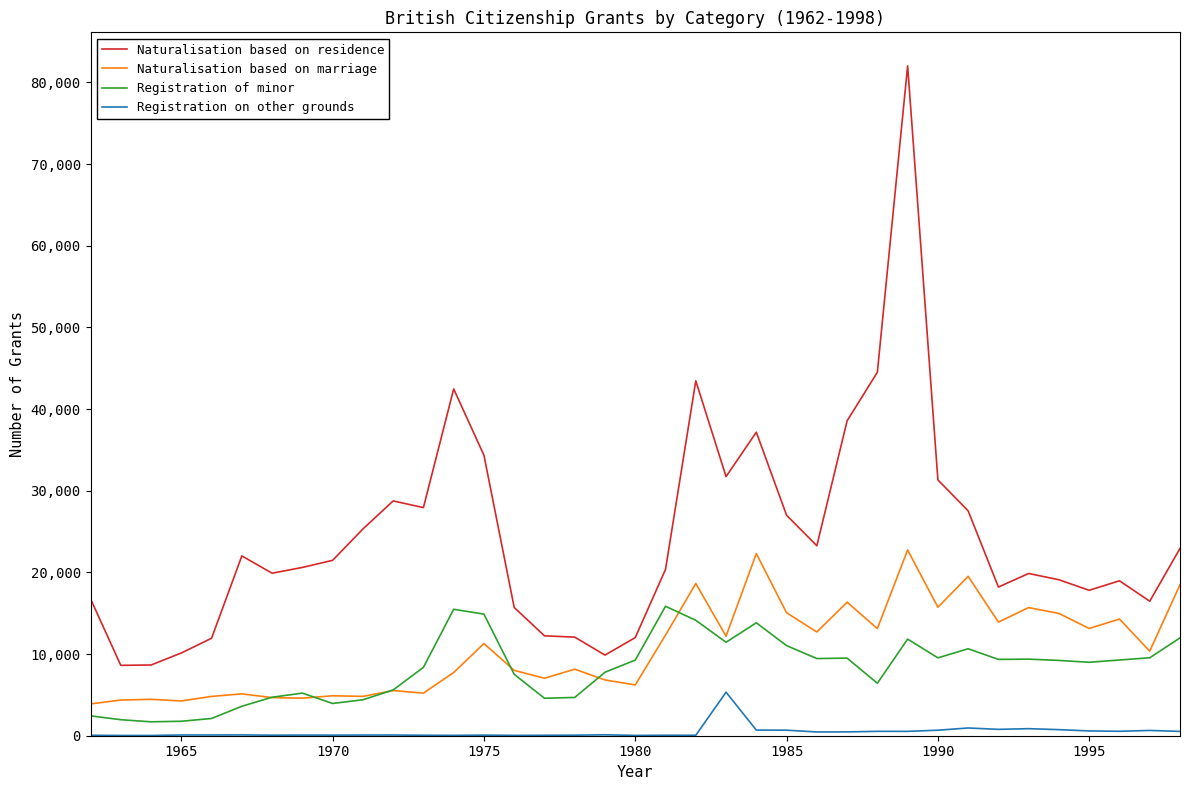

What is the highest value of the Registration of minor series?

15853